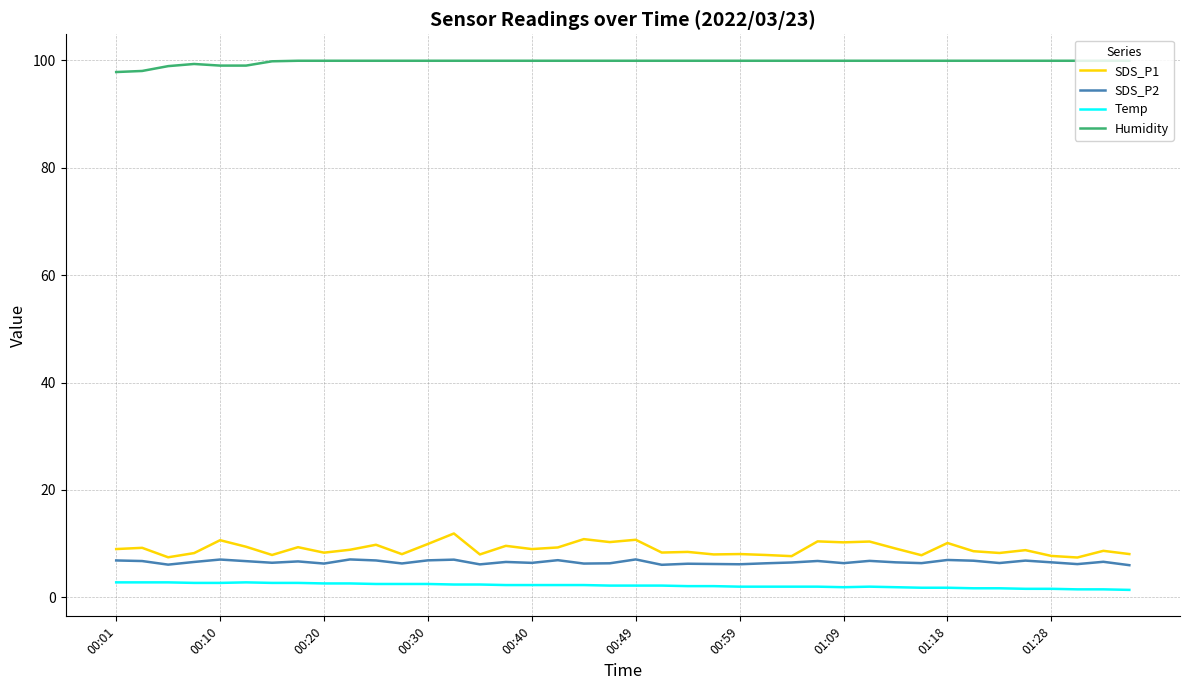

Does the chart have visible grid lines?

Yes